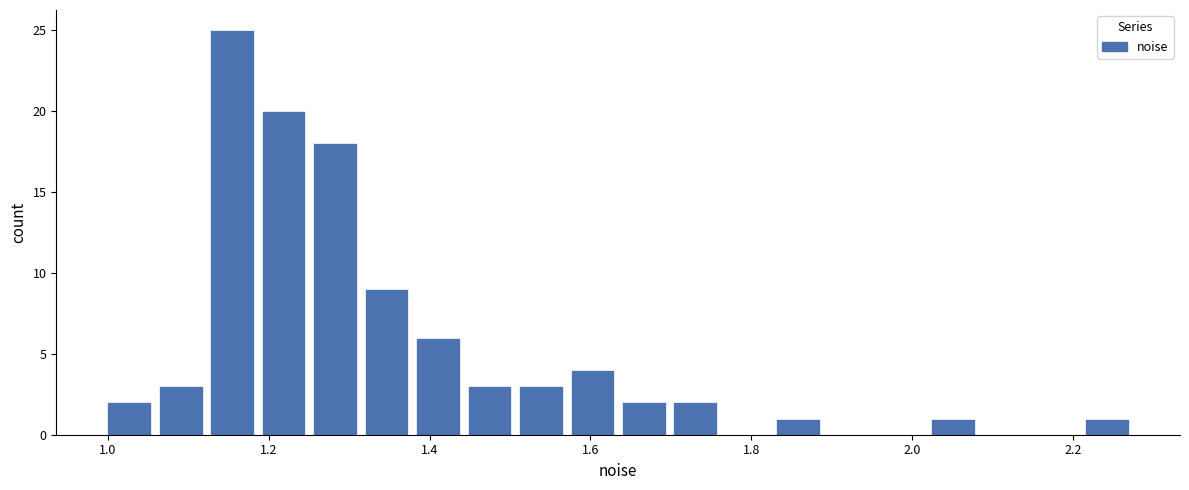

Around what value on the x-axis is the tallest bar? Give the approximate position of its centre, as read against the axis.

1.16